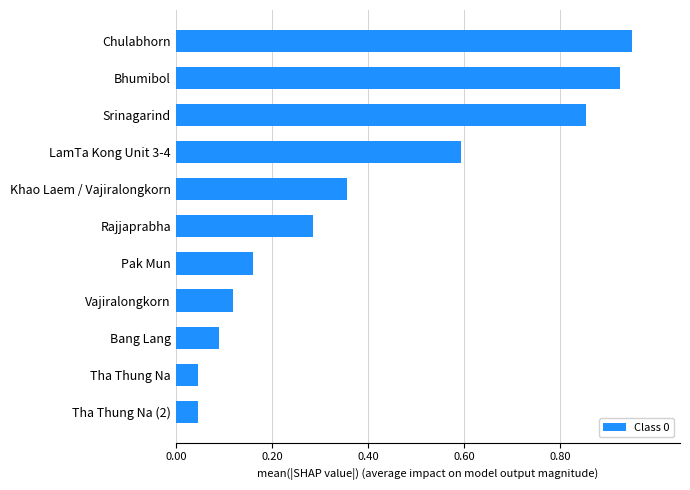

Are the bars horizontal?

Yes